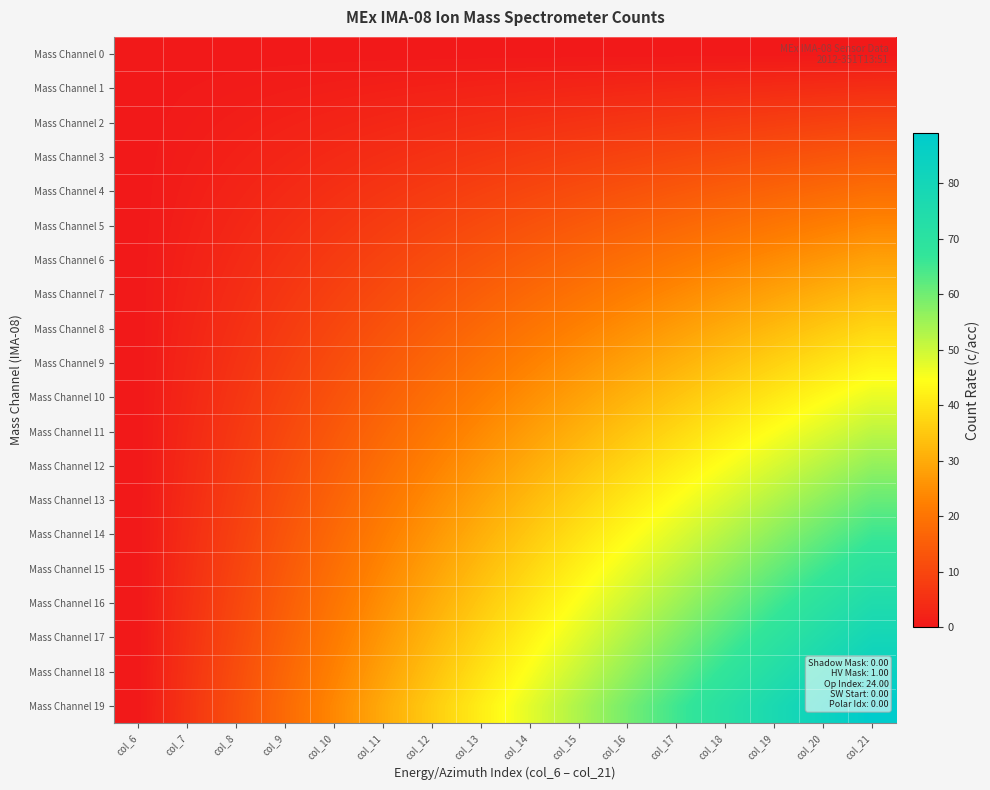

Reading left to right, list all the values displayed in this chart.

Mass Channel 0: col_6=0.0	col_7=0.0	col_8=0.0	col_9=0.0	col_10=0.0	col_11=0.0	col_12=0.0	col_13=0.0	col_14=0.0	col_15=0.0	col_16=0.0	col_17=0.0	col_18=0.0	col_19=0.0	col_20=0.0	col_21=0.0
Mass Channel 1: col_6=0.0	col_7=0.3	col_8=0.6	col_9=0.9	col_10=1.2	col_11=1.6	col_12=1.9	col_13=2.2	col_14=2.5	col_15=2.8	col_16=3.1	col_17=3.4	col_18=3.8	col_19=4.1	col_20=4.4	col_21=4.7
Mass Channel 2: col_6=0.0	col_7=0.6	col_8=1.2	col_9=1.9	col_10=2.5	col_11=3.1	col_12=3.8	col_13=4.4	col_14=5.0	col_15=5.6	col_16=6.2	col_17=6.9	col_18=7.5	col_19=8.1	col_20=8.8	col_21=9.4
Mass Channel 3: col_6=0.0	col_7=0.9	col_8=1.9	col_9=2.8	col_10=3.8	col_11=4.7	col_12=5.6	col_13=6.6	col_14=7.5	col_15=8.4	col_16=9.4	col_17=10.3	col_18=11.2	col_19=12.2	col_20=13.1	col_21=14.1
Mass Channel 4: col_6=0.0	col_7=1.2	col_8=2.5	col_9=3.8	col_10=5.0	col_11=6.2	col_12=7.5	col_13=8.8	col_14=10.0	col_15=11.2	col_16=12.5	col_17=13.8	col_18=15.0	col_19=16.2	col_20=17.5	col_21=18.8
Mass Channel 5: col_6=0.0	col_7=1.6	col_8=3.1	col_9=4.7	col_10=6.2	col_11=7.8	col_12=9.4	col_13=10.9	col_14=12.5	col_15=14.1	col_16=15.6	col_17=17.2	col_18=18.8	col_19=20.3	col_20=21.9	col_21=23.4
Mass Channel 6: col_6=0.0	col_7=1.9	col_8=3.8	col_9=5.6	col_10=7.5	col_11=9.4	col_12=11.2	col_13=13.1	col_14=15.0	col_15=16.9	col_16=18.8	col_17=20.6	col_18=22.5	col_19=24.4	col_20=26.2	col_21=28.1
Mass Channel 7: col_6=0.0	col_7=2.2	col_8=4.4	col_9=6.6	col_10=8.8	col_11=10.9	col_12=13.1	col_13=15.3	col_14=17.5	col_15=19.7	col_16=21.9	col_17=24.1	col_18=26.2	col_19=28.4	col_20=30.6	col_21=32.8
Mass Channel 8: col_6=0.0	col_7=2.5	col_8=5.0	col_9=7.5	col_10=10.0	col_11=12.5	col_12=15.0	col_13=17.5	col_14=20.0	col_15=22.5	col_16=25.0	col_17=27.5	col_18=30.0	col_19=32.5	col_20=35.0	col_21=37.5
Mass Channel 9: col_6=0.0	col_7=2.8	col_8=5.6	col_9=8.4	col_10=11.2	col_11=14.1	col_12=16.9	col_13=19.7	col_14=22.5	col_15=25.3	col_16=28.1	col_17=30.9	col_18=33.8	col_19=36.6	col_20=39.4	col_21=42.2
Mass Channel 10: col_6=0.0	col_7=3.1	col_8=6.2	col_9=9.4	col_10=12.5	col_11=15.6	col_12=18.8	col_13=21.9	col_14=25.0	col_15=28.1	col_16=31.2	col_17=34.4	col_18=37.5	col_19=40.6	col_20=43.8	col_21=46.9
Mass Channel 11: col_6=0.0	col_7=3.4	col_8=6.9	col_9=10.3	col_10=13.8	col_11=17.2	col_12=20.6	col_13=24.1	col_14=27.5	col_15=30.9	col_16=34.4	col_17=37.8	col_18=41.2	col_19=44.7	col_20=48.1	col_21=51.6
Mass Channel 12: col_6=0.0	col_7=3.8	col_8=7.5	col_9=11.2	col_10=15.0	col_11=18.8	col_12=22.5	col_13=26.2	col_14=30.0	col_15=33.8	col_16=37.5	col_17=41.2	col_18=45.0	col_19=48.8	col_20=52.5	col_21=56.2
Mass Channel 13: col_6=0.0	col_7=4.1	col_8=8.1	col_9=12.2	col_10=16.2	col_11=20.3	col_12=24.4	col_13=28.4	col_14=32.5	col_15=36.6	col_16=40.6	col_17=44.7	col_18=48.8	col_19=52.8	col_20=56.9	col_21=60.9
Mass Channel 14: col_6=0.0	col_7=4.4	col_8=8.8	col_9=13.1	col_10=17.5	col_11=21.9	col_12=26.2	col_13=30.6	col_14=35.0	col_15=39.4	col_16=43.8	col_17=48.1	col_18=52.5	col_19=56.9	col_20=61.2	col_21=65.6
Mass Channel 15: col_6=0.0	col_7=4.7	col_8=9.4	col_9=14.1	col_10=18.8	col_11=23.4	col_12=28.1	col_13=32.8	col_14=37.5	col_15=42.2	col_16=46.9	col_17=51.6	col_18=56.2	col_19=60.9	col_20=65.6	col_21=70.3
Mass Channel 16: col_6=0.0	col_7=5.0	col_8=10.0	col_9=15.0	col_10=20.0	col_11=25.0	col_12=30.0	col_13=35.0	col_14=40.0	col_15=45.0	col_16=50.0	col_17=55.0	col_18=60.0	col_19=65.0	col_20=70.0	col_21=75.0
Mass Channel 17: col_6=0.0	col_7=5.3	col_8=10.6	col_9=15.9	col_10=21.2	col_11=26.6	col_12=31.9	col_13=37.2	col_14=42.5	col_15=47.8	col_16=53.1	col_17=58.4	col_18=63.7	col_19=69.1	col_20=74.4	col_21=79.7
Mass Channel 18: col_6=0.0	col_7=5.6	col_8=11.2	col_9=16.9	col_10=22.5	col_11=28.1	col_12=33.8	col_13=39.4	col_14=45.0	col_15=50.6	col_16=56.2	col_17=61.9	col_18=67.5	col_19=73.1	col_20=78.8	col_21=84.4
Mass Channel 19: col_6=0.0	col_7=5.9	col_8=11.9	col_9=17.8	col_10=23.8	col_11=29.7	col_12=35.6	col_13=41.6	col_14=47.5	col_15=53.4	col_16=59.4	col_17=65.3	col_18=71.2	col_19=77.2	col_20=83.1	col_21=89.1